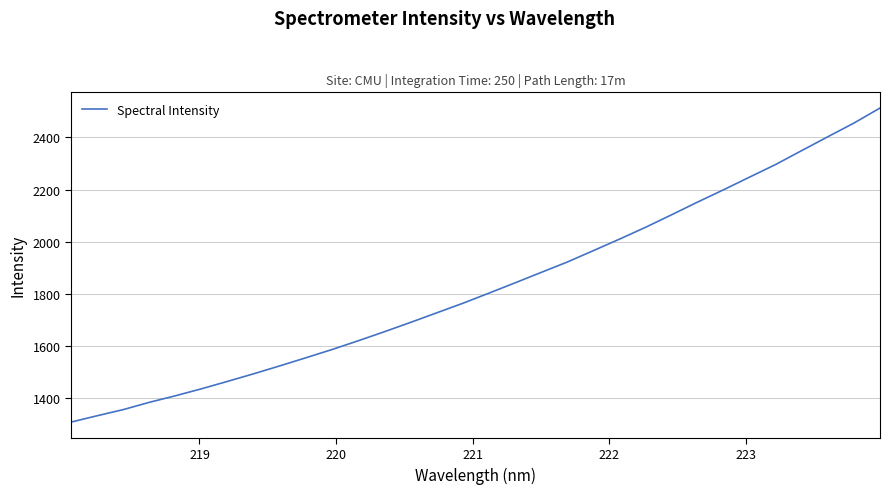

What is the difference between the maximum and minimum values?

1203.9